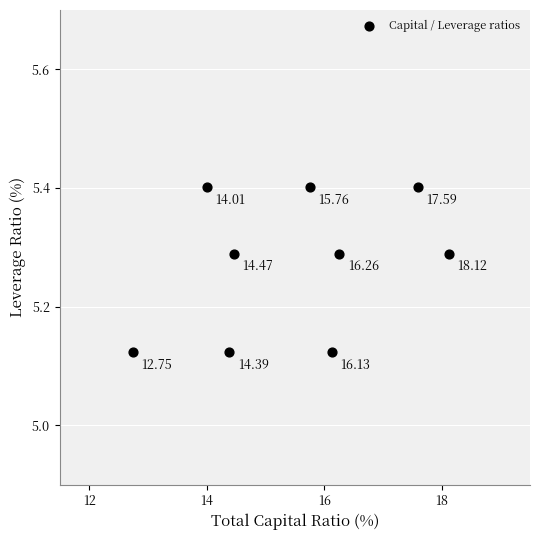

What is the range of X values (max minus min)?

5.4